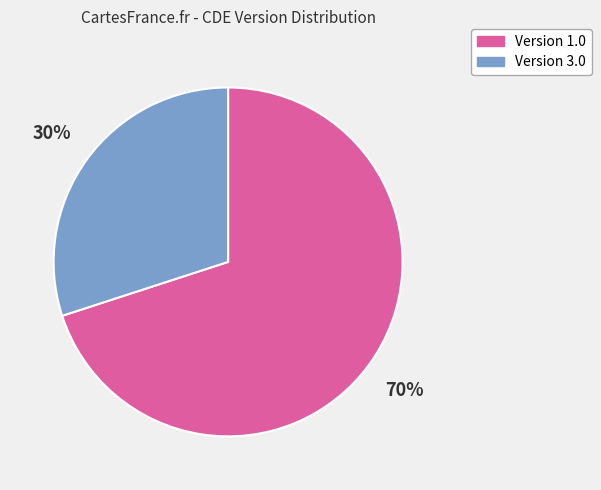

To the nearest percent, what is the average slice percentage?

50%